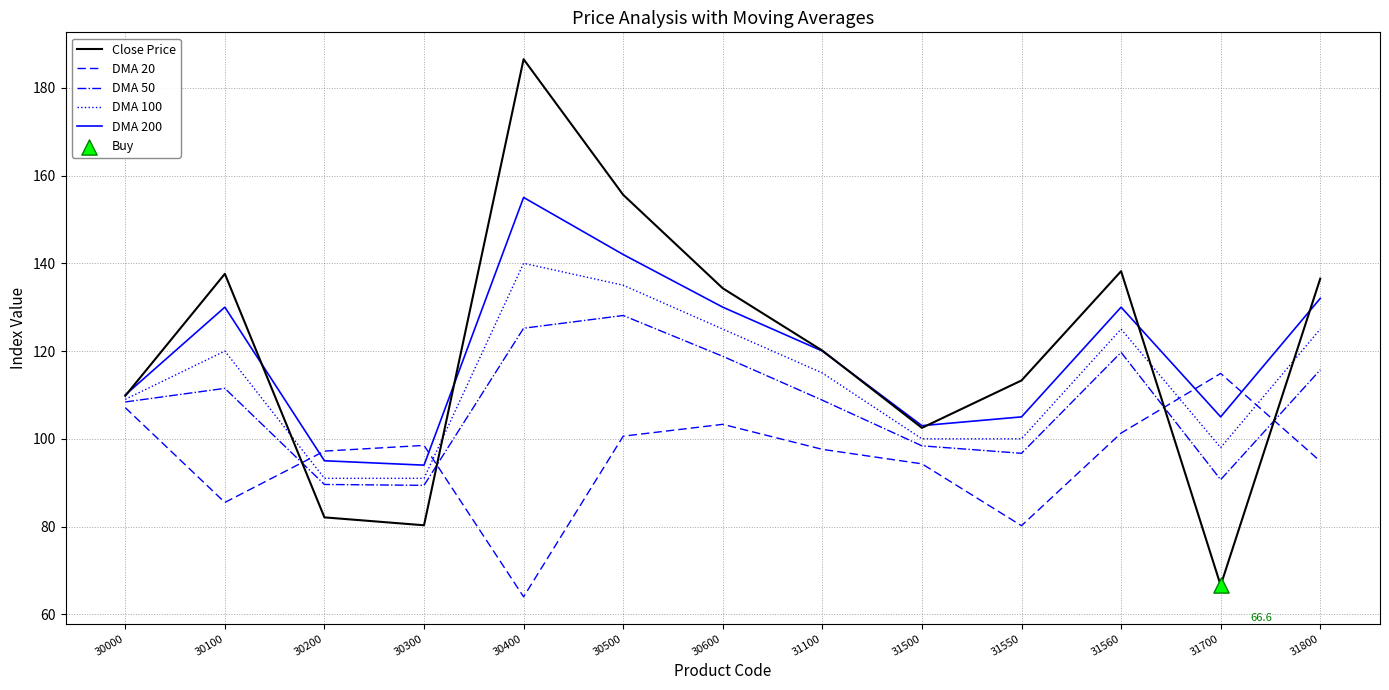

Between 30000 and 31550, which series saw the biggest shift?

DMA 20